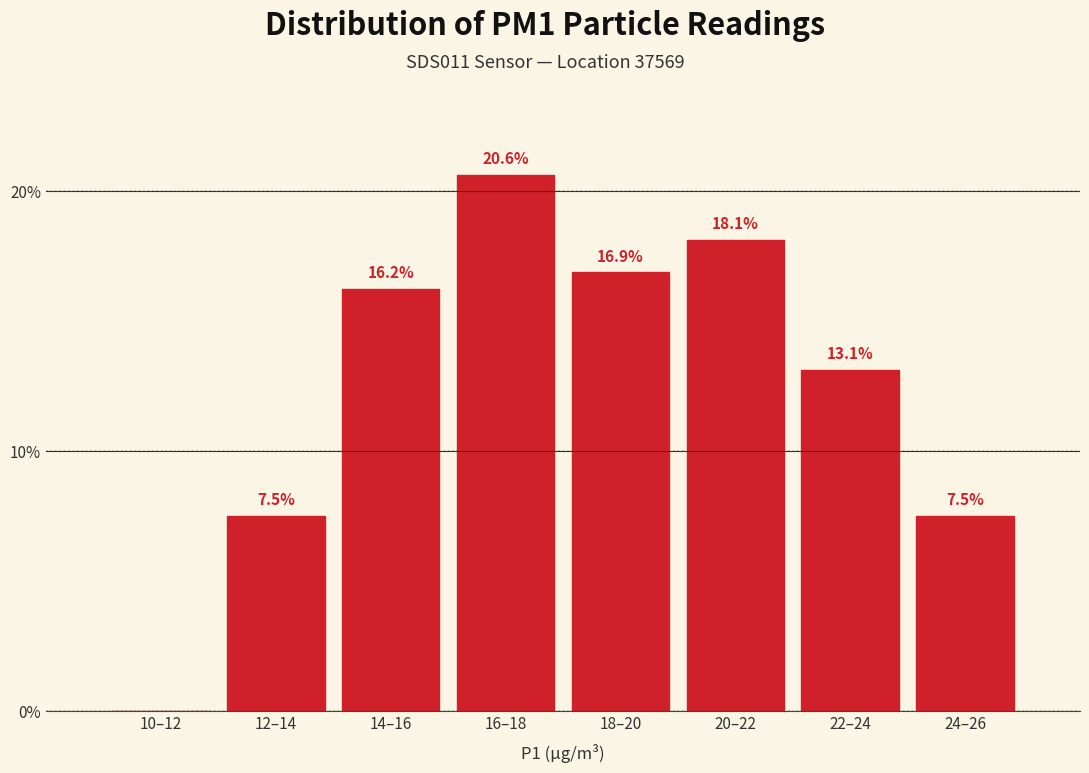

The chart shows a value of 13.3 at 16–18. True or false?

False